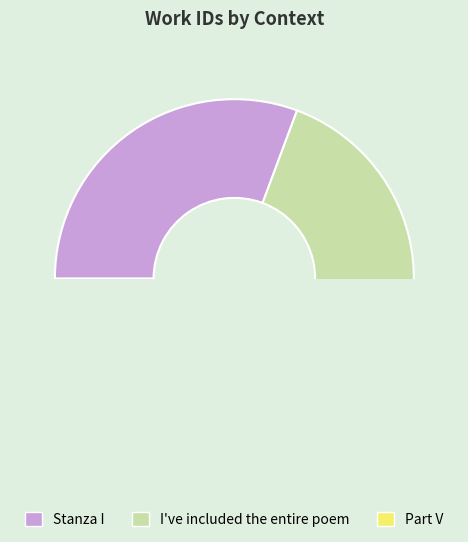

How many slices are in this pie chart?

3